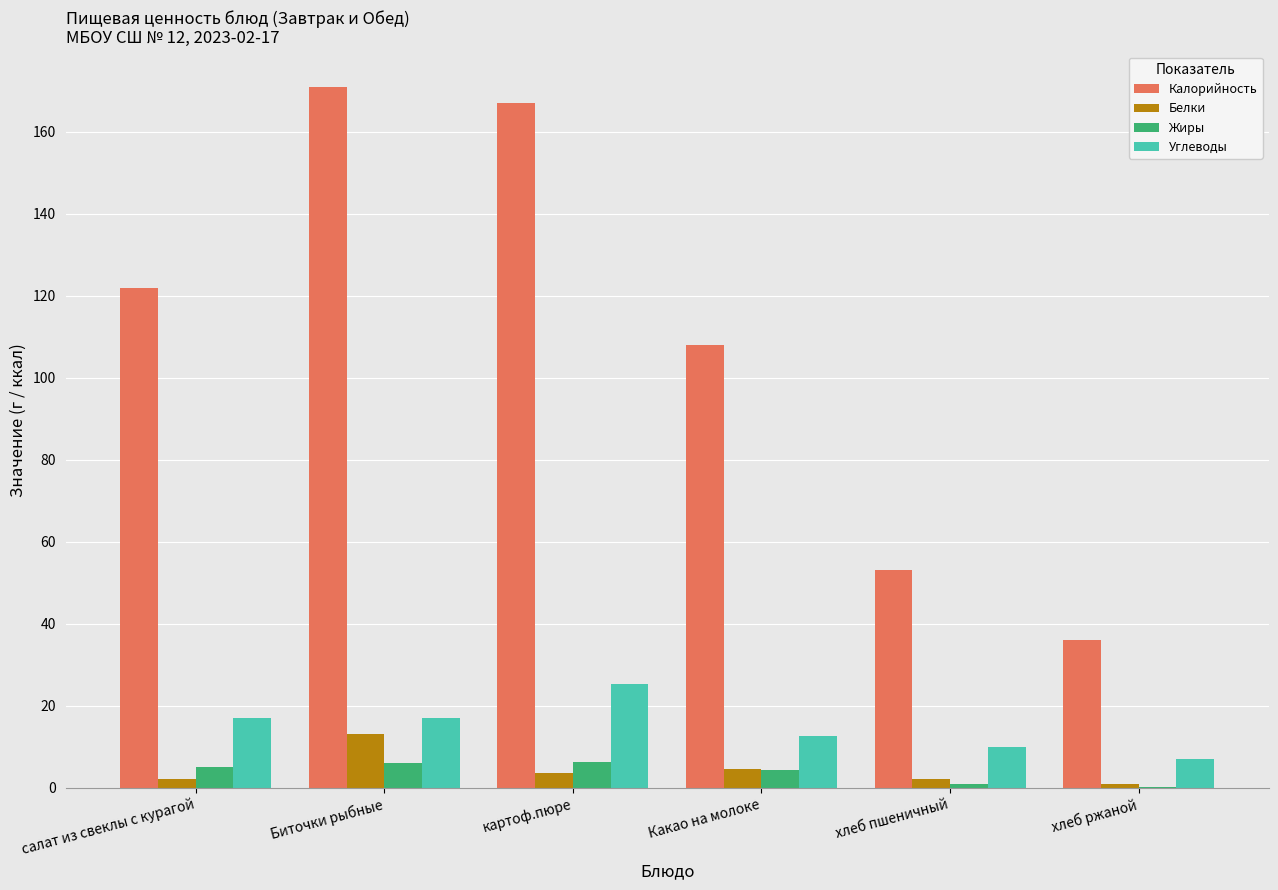

Read the Жиры value at Какао на молоке.

4.4